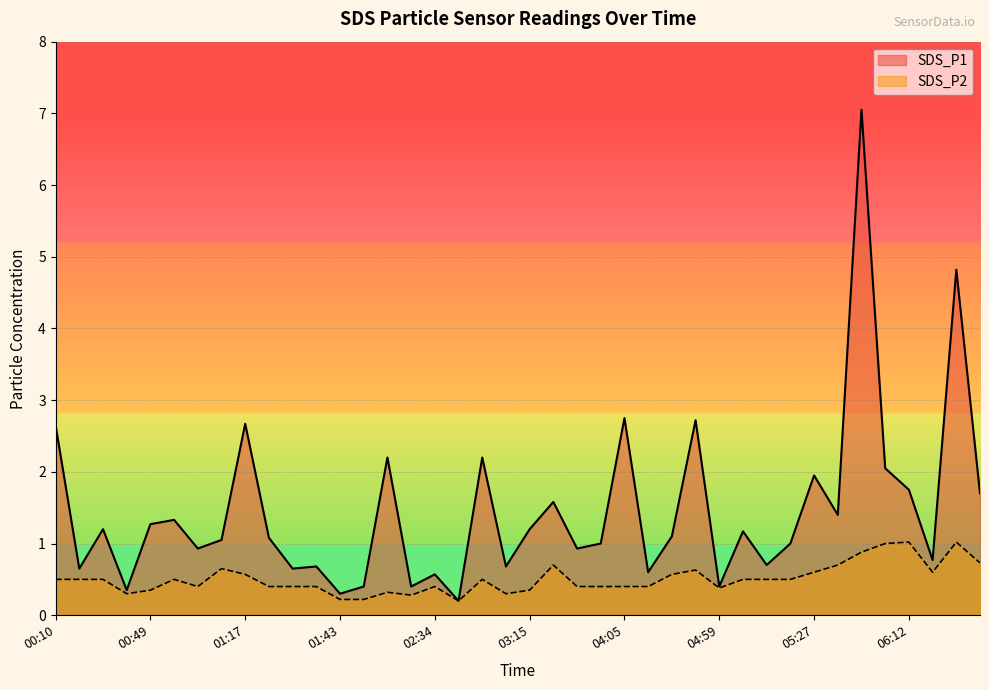

What is the total value across all series at 05:10?

1.2